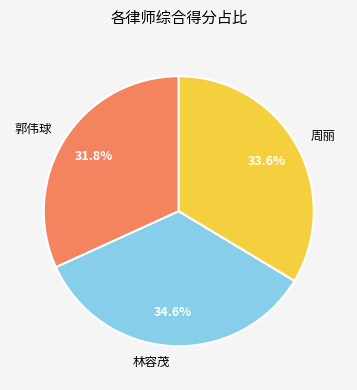

Rank the categories by value from highest to lowest.

林容茂, 周丽, 郭伟球